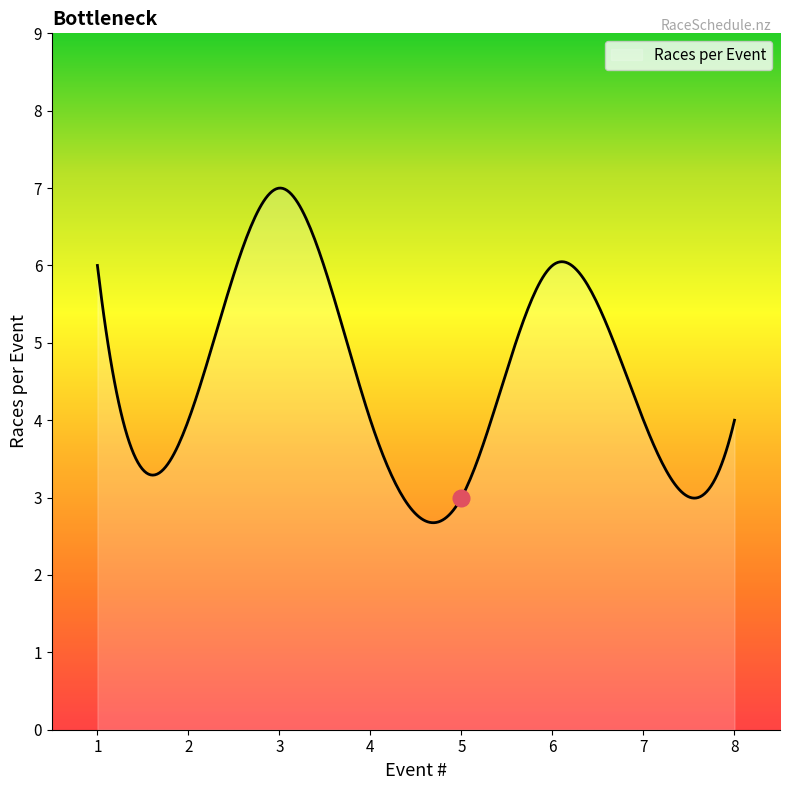

What is the difference between the maximum and minimum values?

4.3